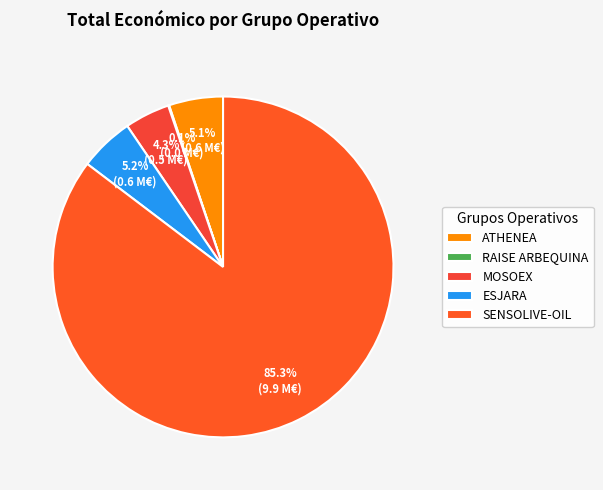

Is it true that MOSOEX is 4% of the pie?

True